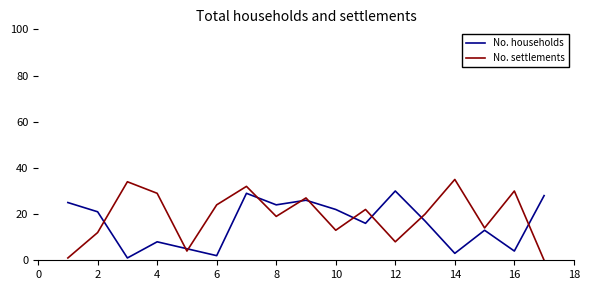

What is the difference between the maximum and minimum values in the No. households series?

29